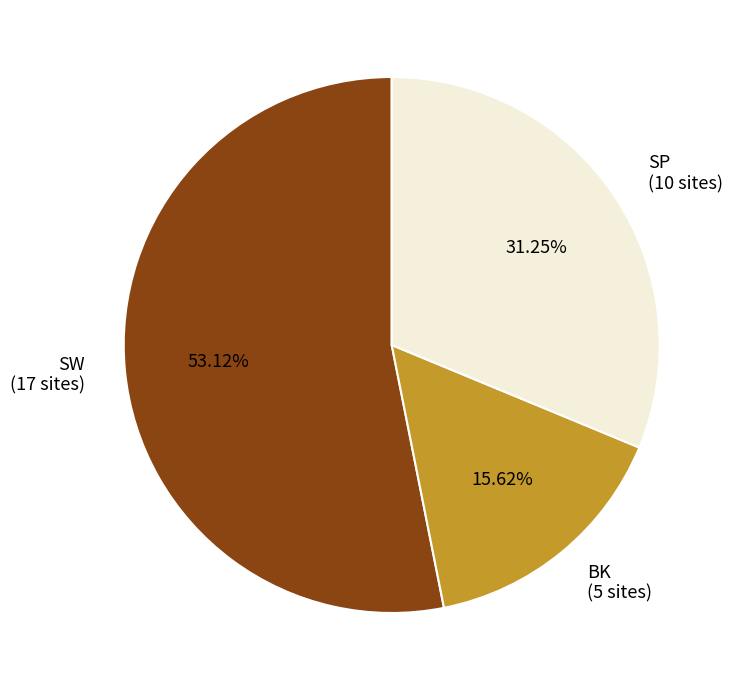

Approximately how many times larger is the value at SP compared to SW?

0.6